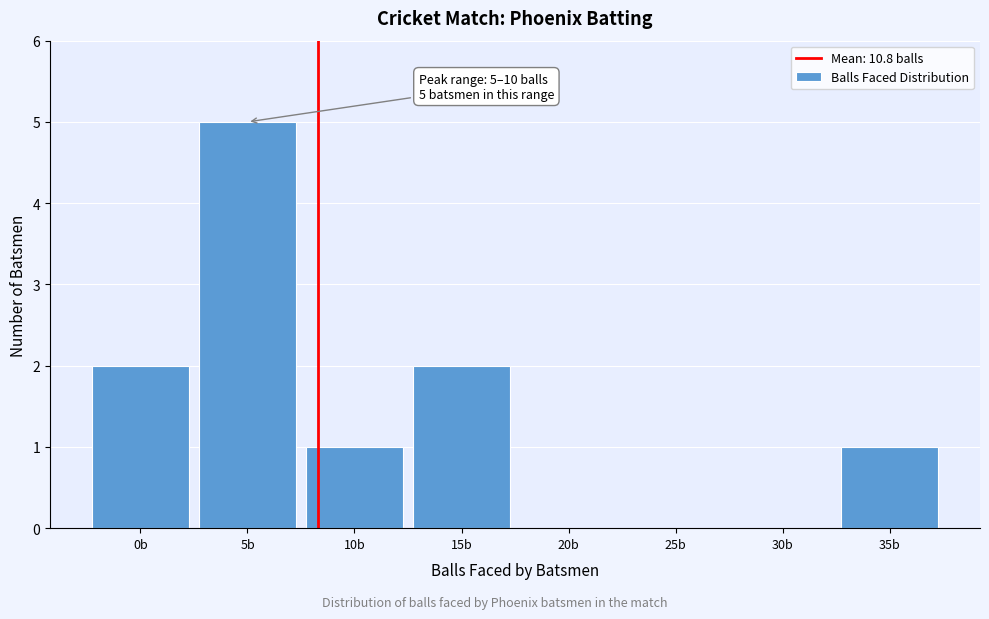

Reading left to right, extract all data points from this chart.

0b=2	5b=5	10b=1	15b=2	20b=0	25b=0	30b=0	35b=1